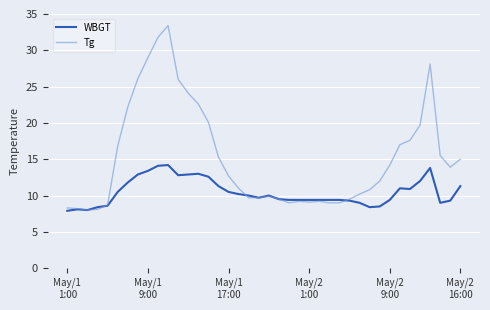

Which series has the largest range (max minus min)?

Tg